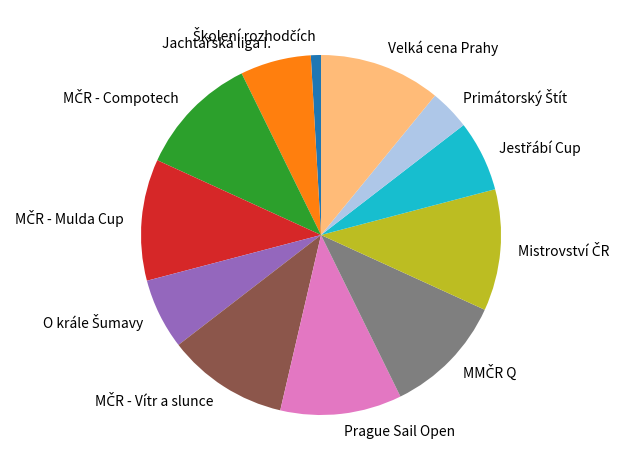

How many segments does this pie chart have?

12